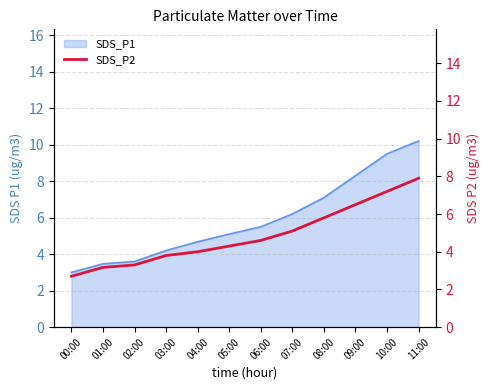

Reading left to right, extract all data points from this chart.

00:00=2.7	01:00=3.2	02:00=3.3	03:00=3.8	04:00=4.0	05:00=4.3	06:00=4.6	07:00=5.1	08:00=5.8	09:00=6.5	10:00=7.2	11:00=7.9